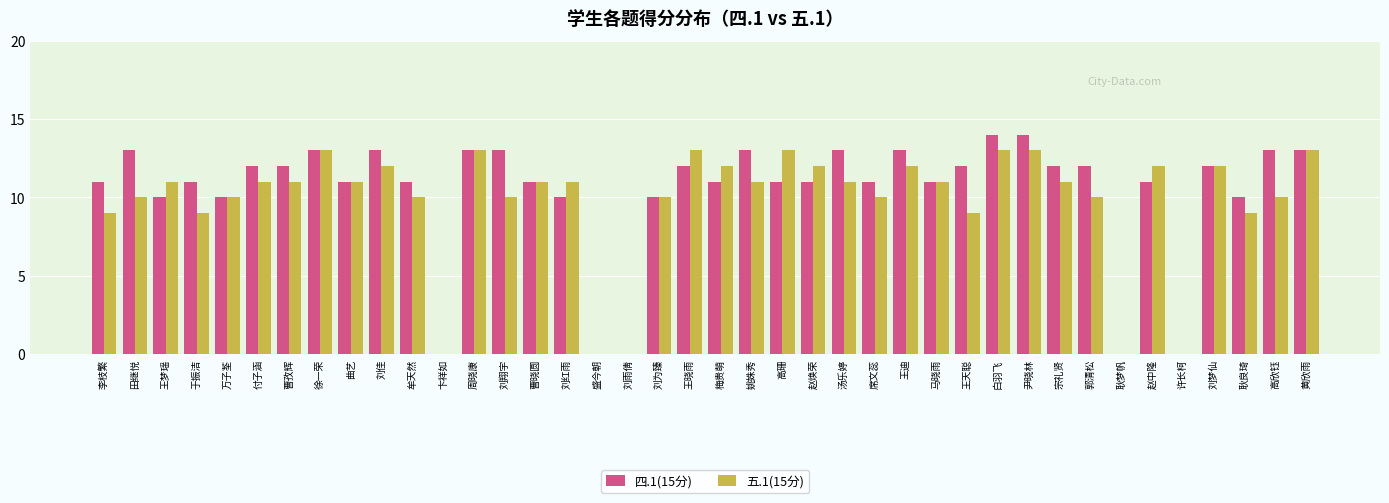

Between 刘翔宇 and 刘红雨, which series saw the biggest shift?

四.1(15分)